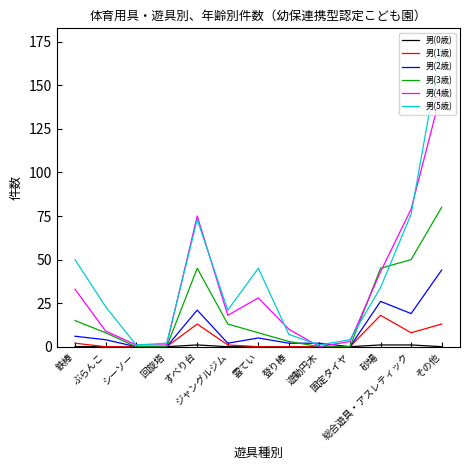

At which category does the chart reach its peak across all series?

その他